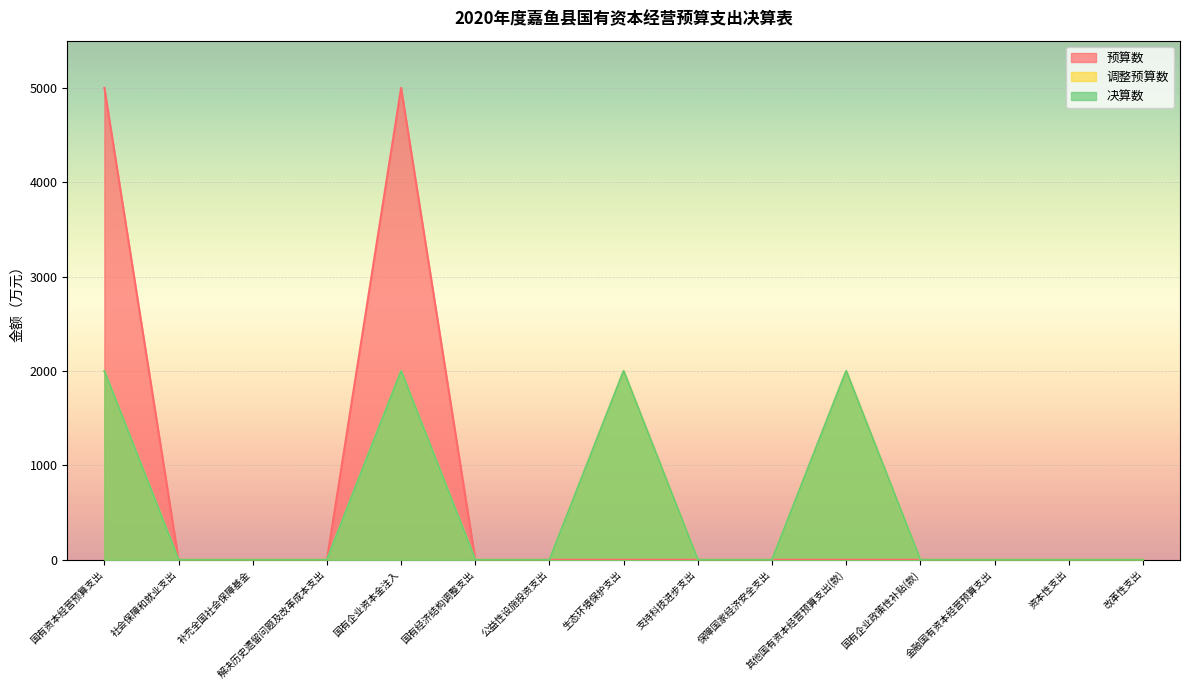

Which series has the largest total across all categories?

预算数